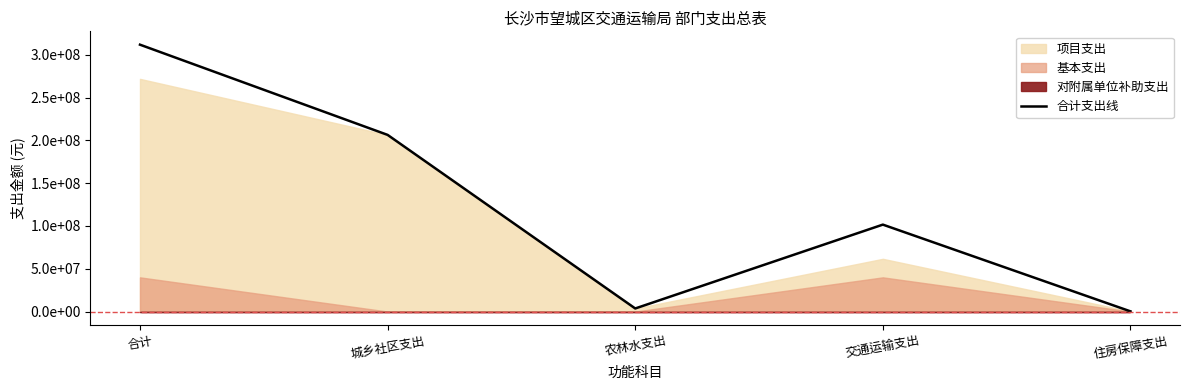

What is the label of the 1st point from the right?

住房保障支出